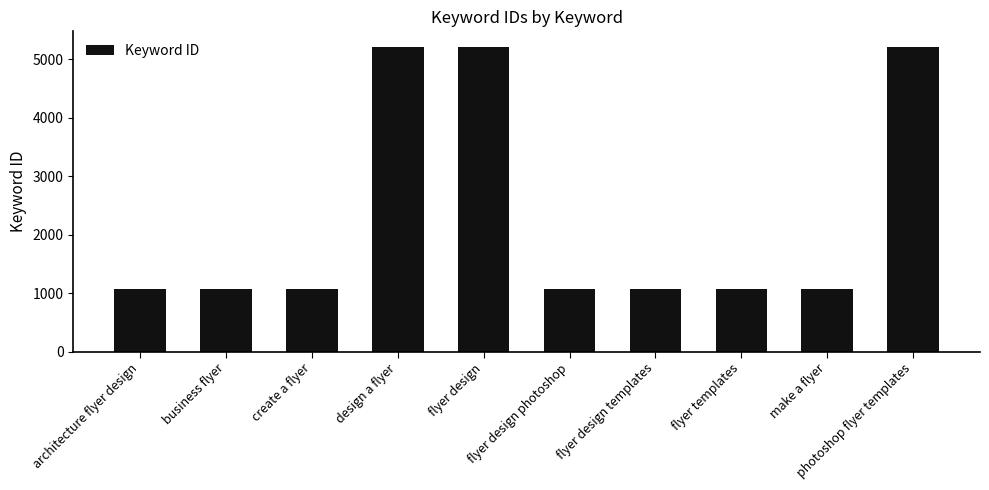

What position from the right is design a flyer?

7